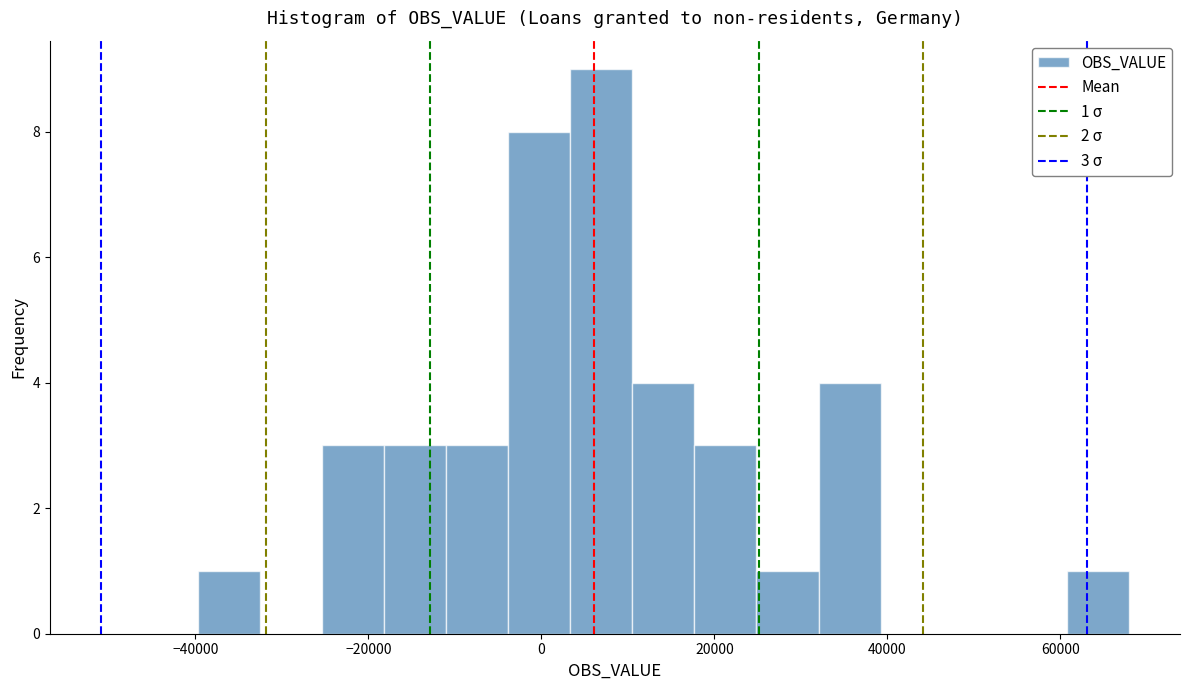

Around what value on the x-axis is the tallest bar? Give the approximate position of its centre, as read against the axis.

6000